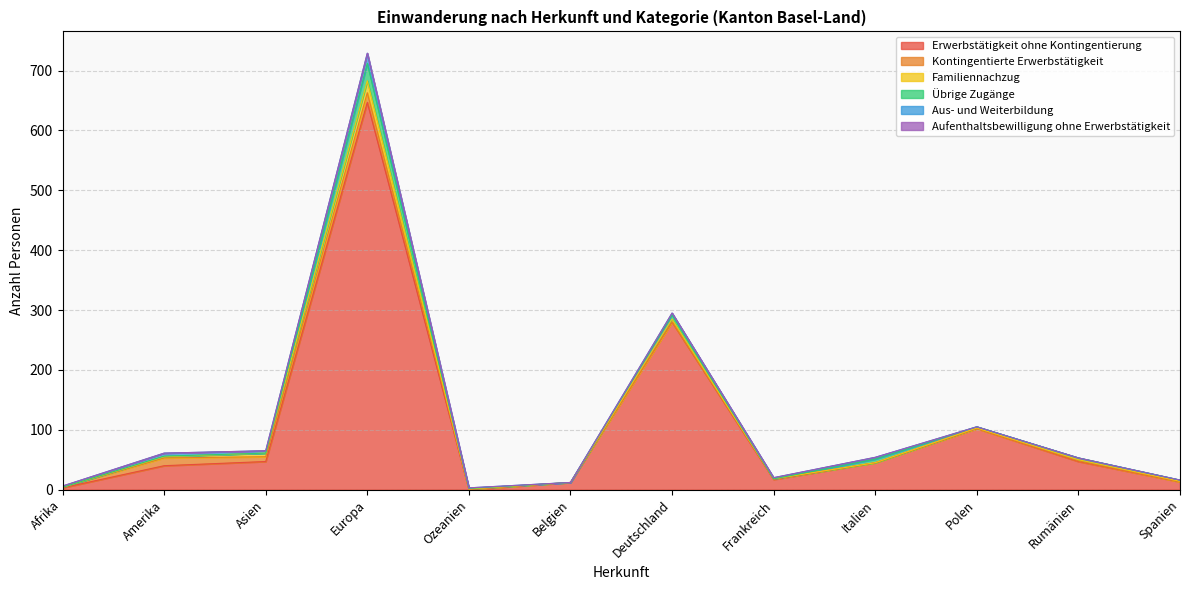

What position from the right is Europa?

9